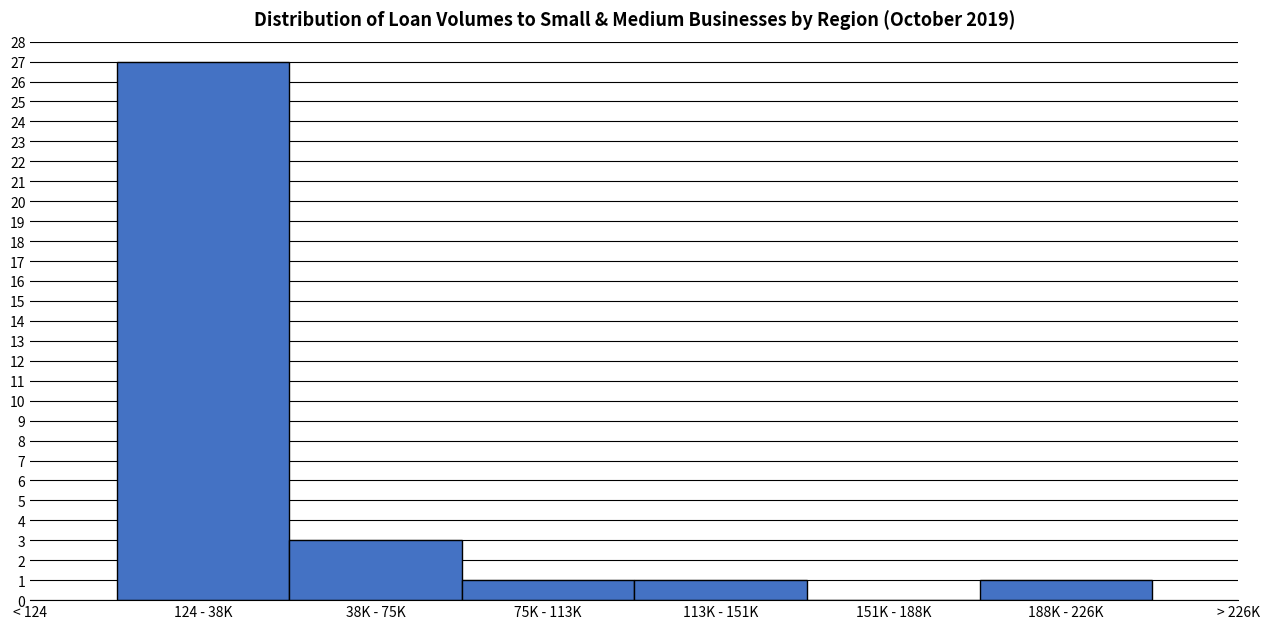

Reading left to right, extract all data points from this chart.

124 - 38K=27	38K - 75K=3	75K - 113K=1	113K - 151K=1	151K - 188K=0	188K - 226K=1